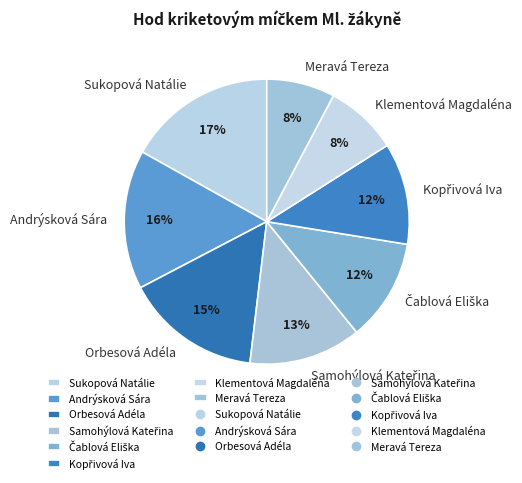

The Orbesová Adéla slice represents 5% of the pie. True or false?

False